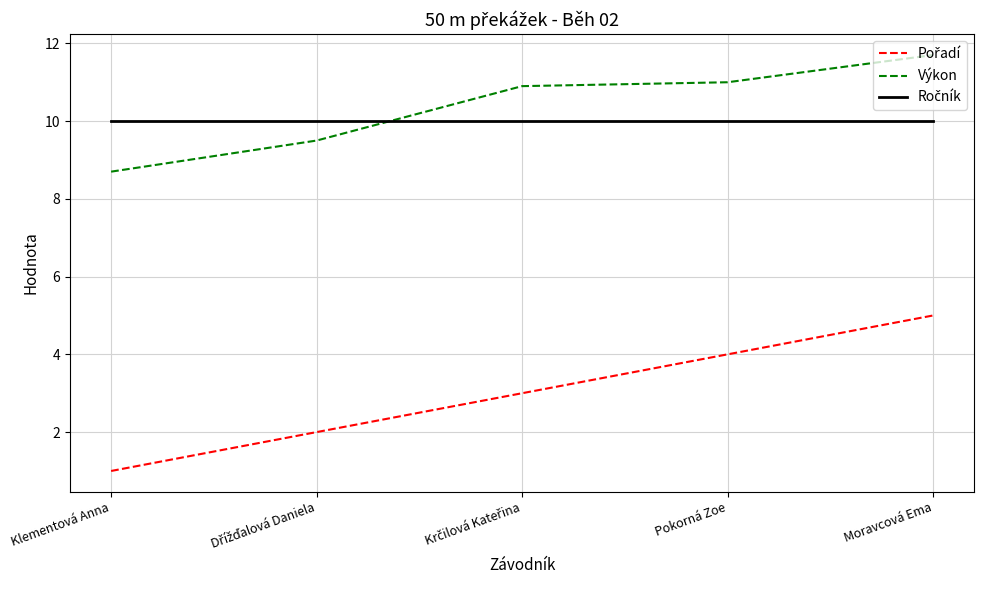

Is it true that Výkon equals 17.2 at Pokorná Zoe?

False